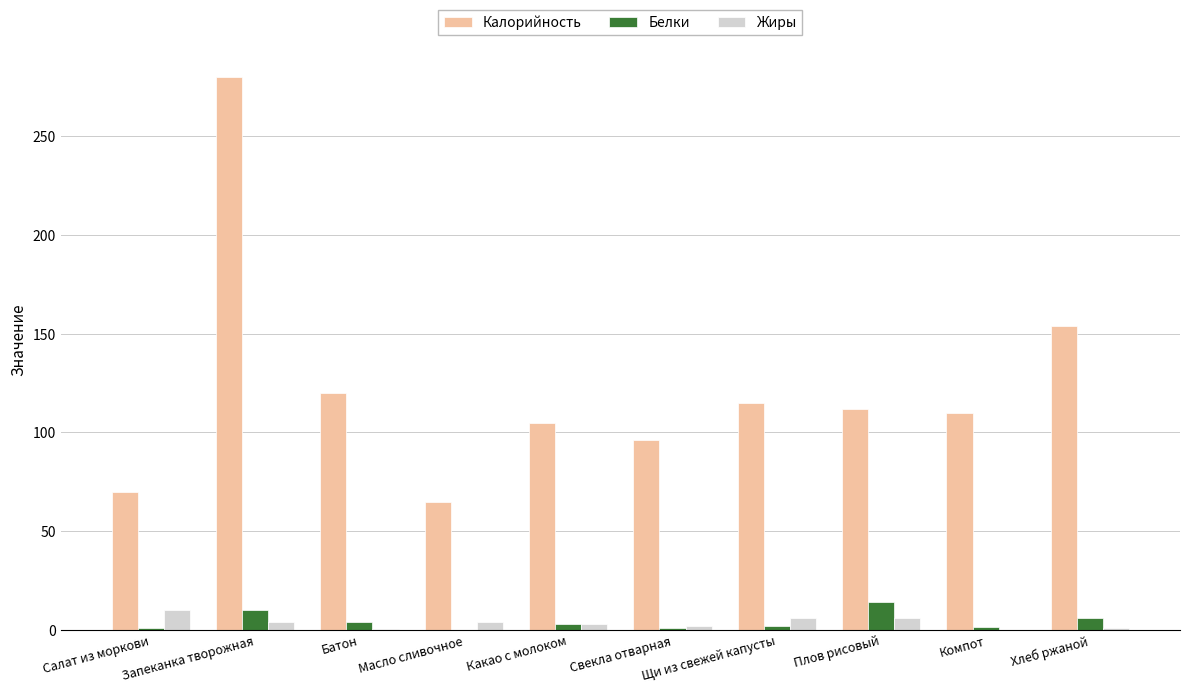

What is the sum of all Белки values?

42.2